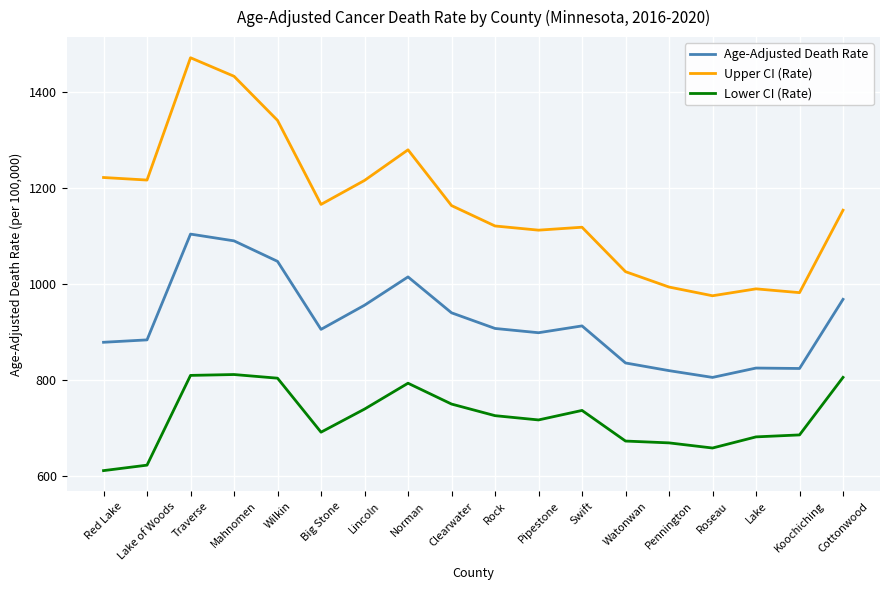

What is the total value across all series at Rock?

2755.2